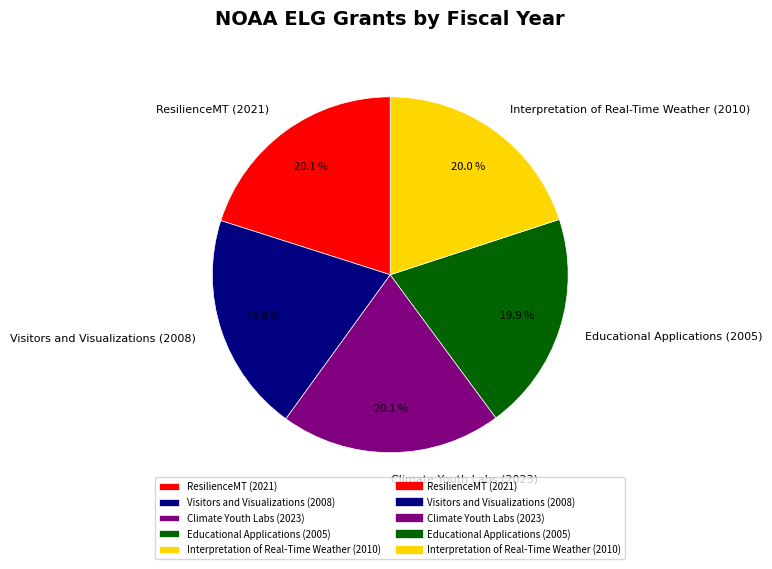

Count the number of slices in the pie.

5